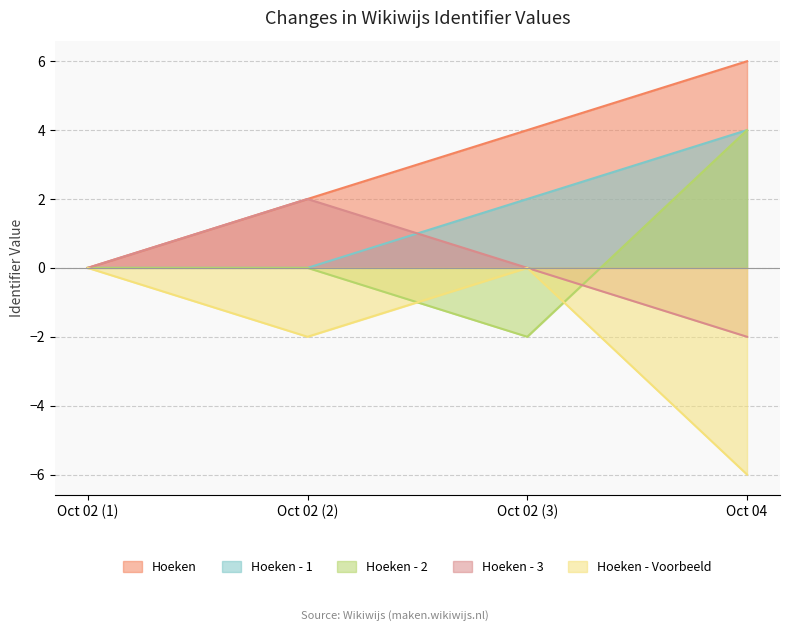

What is the average value of the Hoeken - Voorbeeld series?

-2